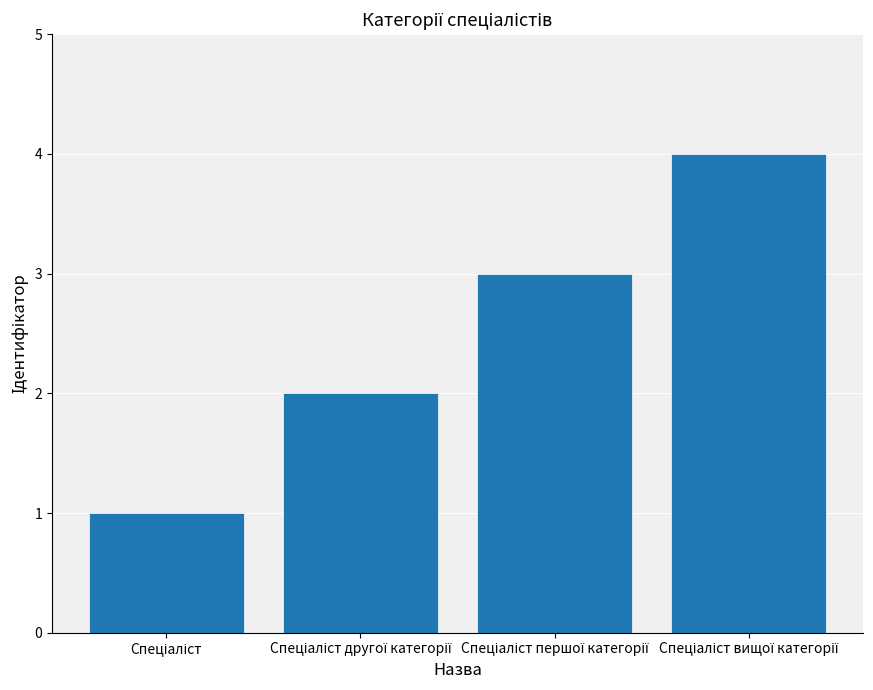

What is the sum of all values?

10